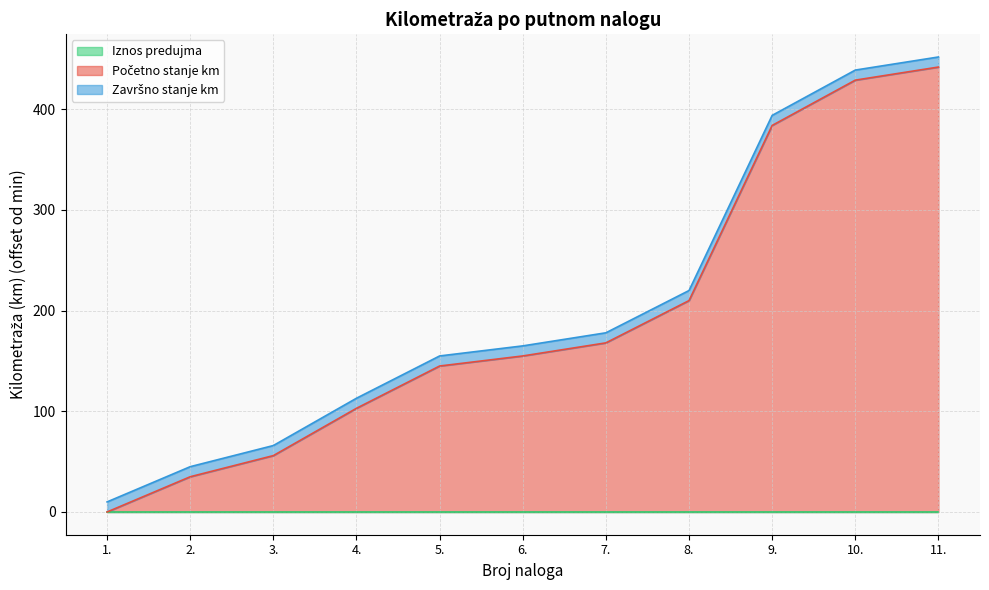

Which category has the highest value across all series?

11.